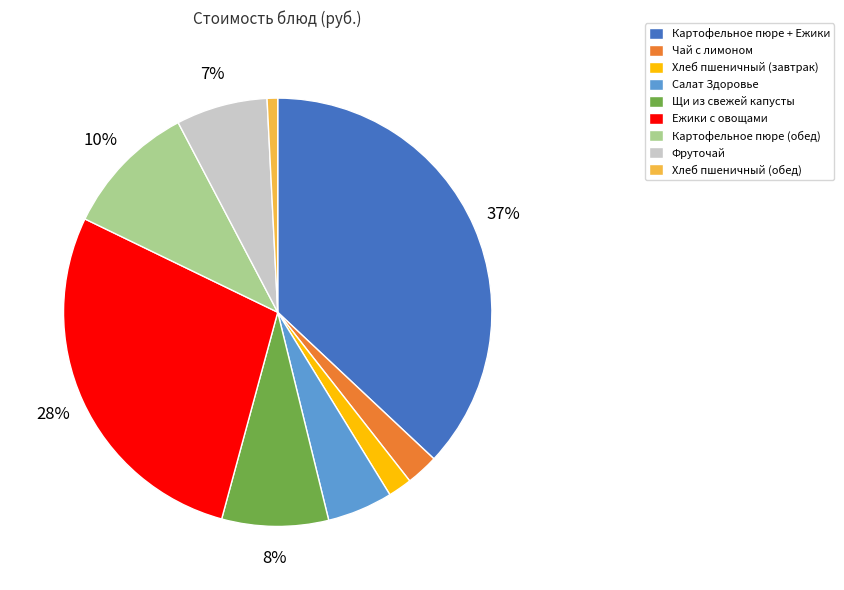

Combined, do Картофельное пюре (обед) and Салат Здоровье account for over 50%?

No